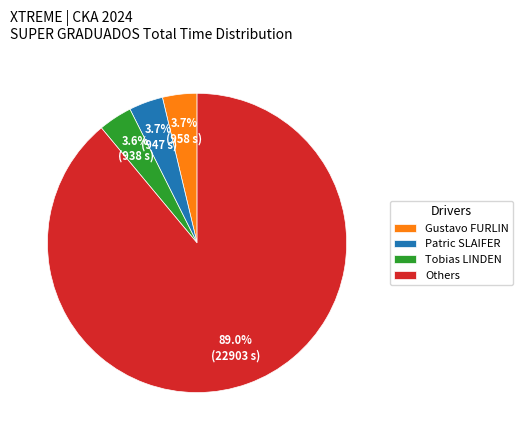

To the nearest percent, what percentage of the pie is Gustavo FURLIN?

4%